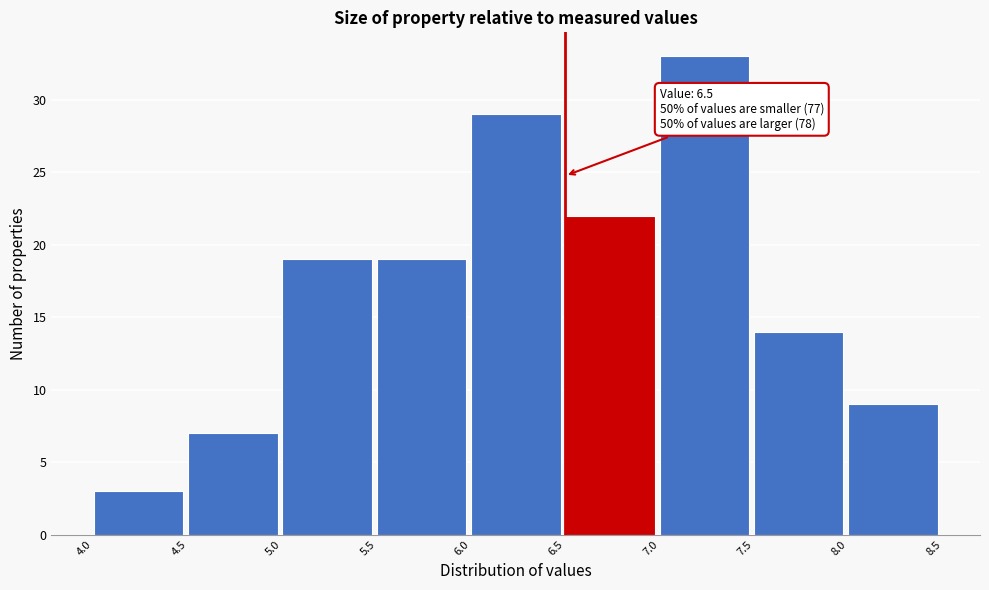

Which range on the x-axis has the tallest bar?

7.0 to 7.5